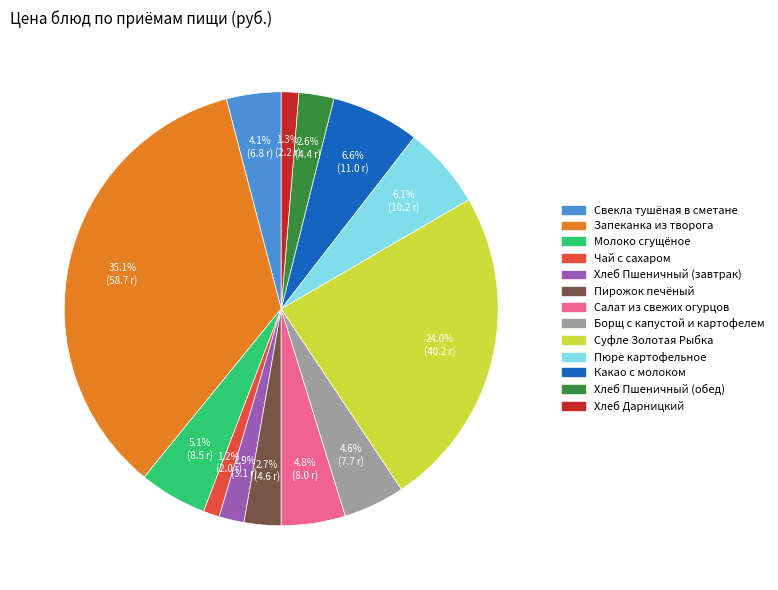

To the nearest percent, what is the difference between the Хлеб Пшеничный (обед) and Запеканка из творога slice percentages?

32%